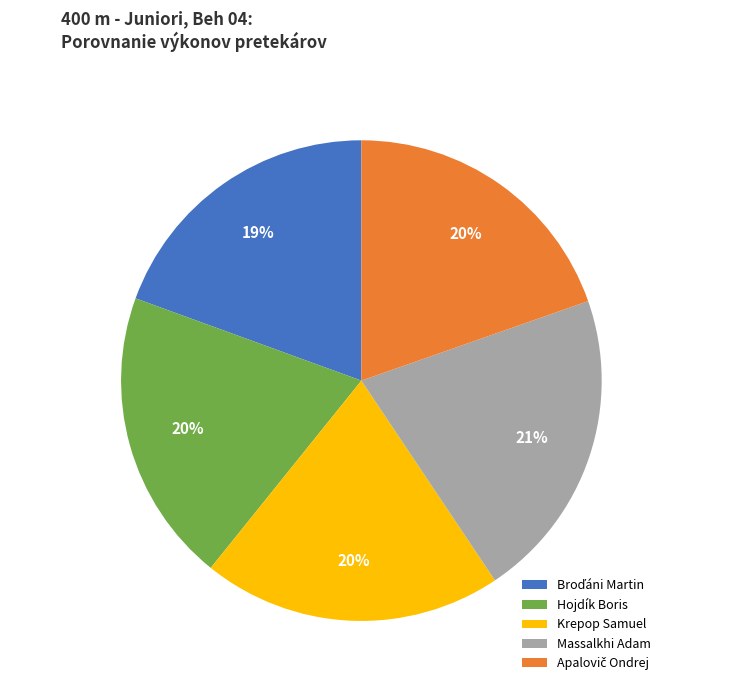

Which slice is the largest?

Massalkhi Adam